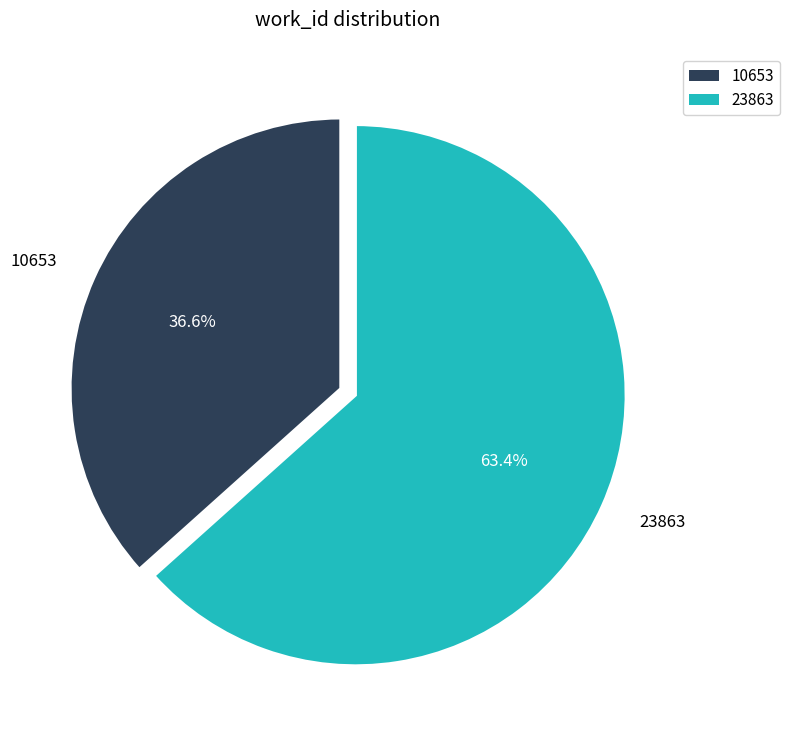

Count the number of slices in the pie.

2